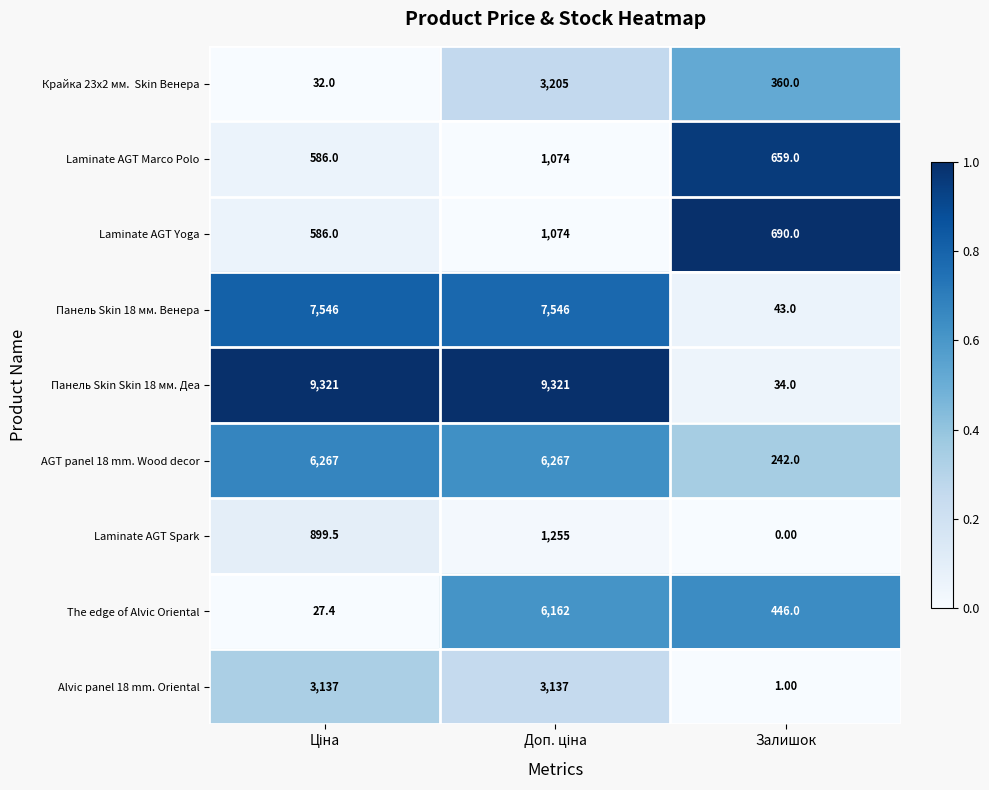

At which category does the chart reach its minimum across all series?

Залишок